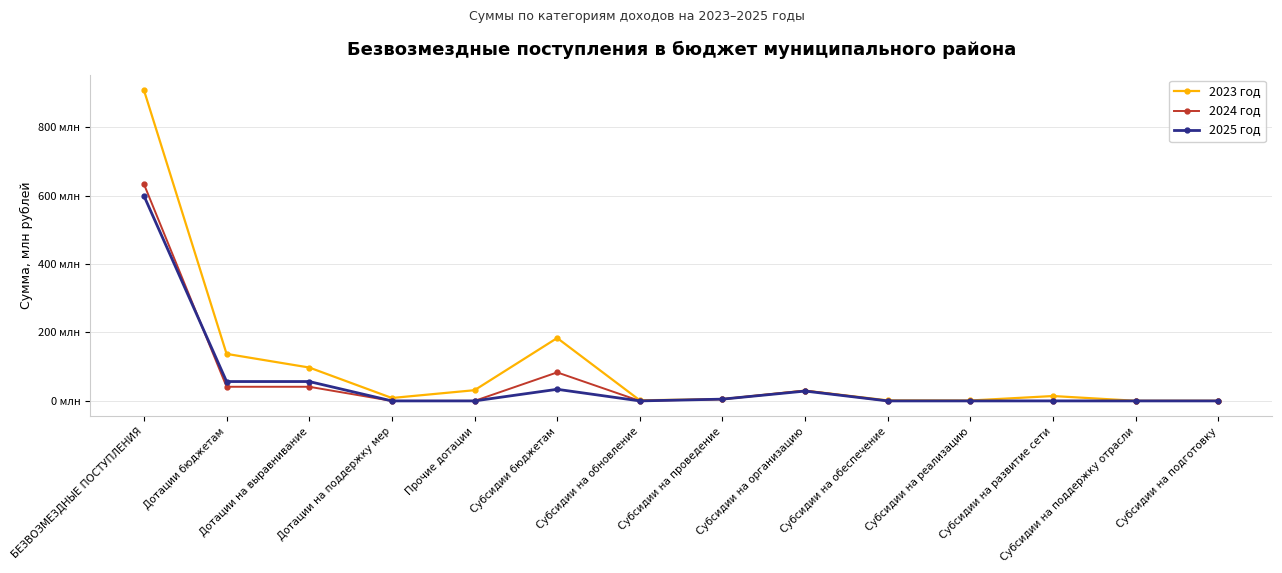

Does the chart display data point markers on the line(s)?

Yes